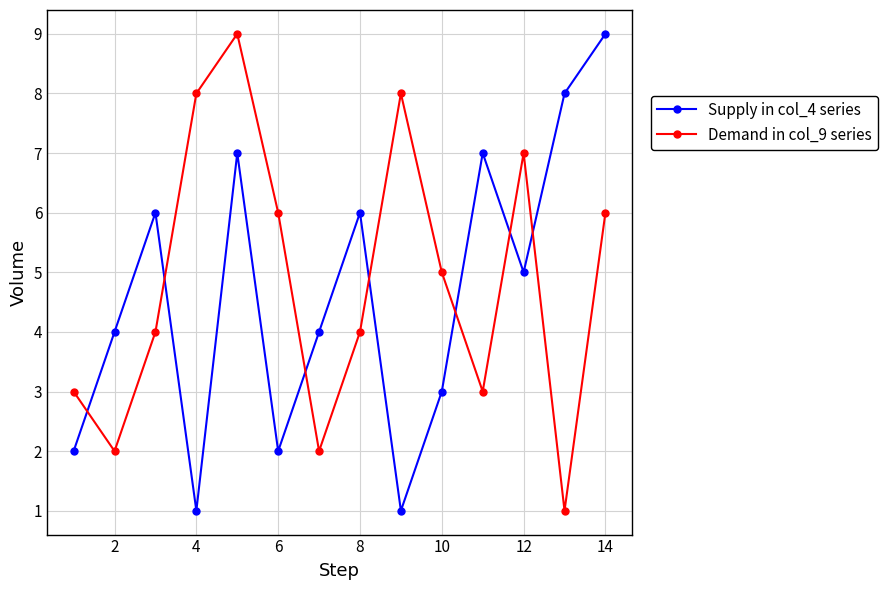

After their last crossing, which series has the higher values: Supply in col_4 series or Demand in col_9 series?

Supply in col_4 series